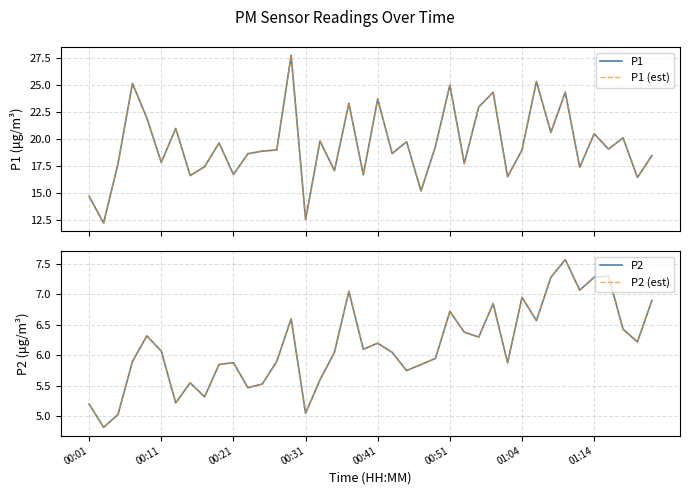

What is the sum of all P1 (est) values?

779.6